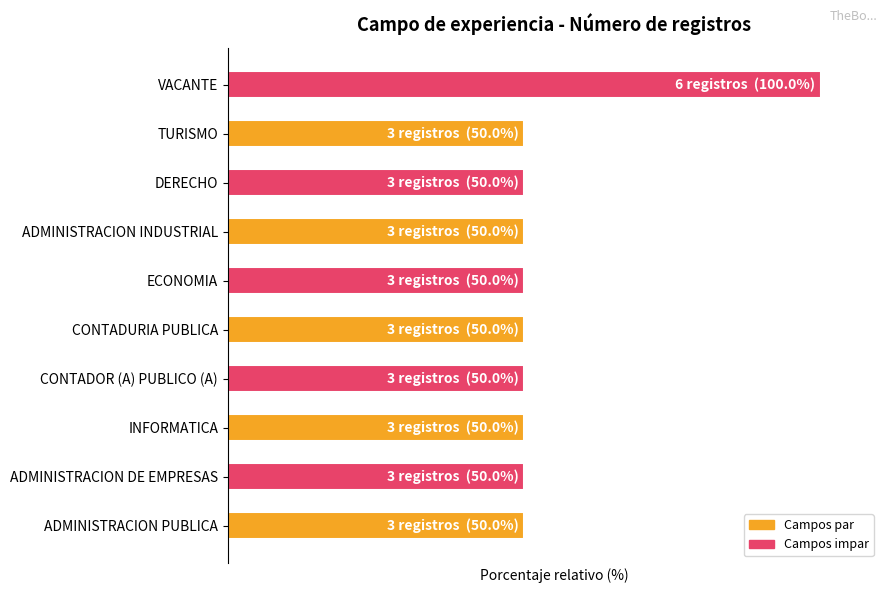

What is the maximum value shown in the chart?

100